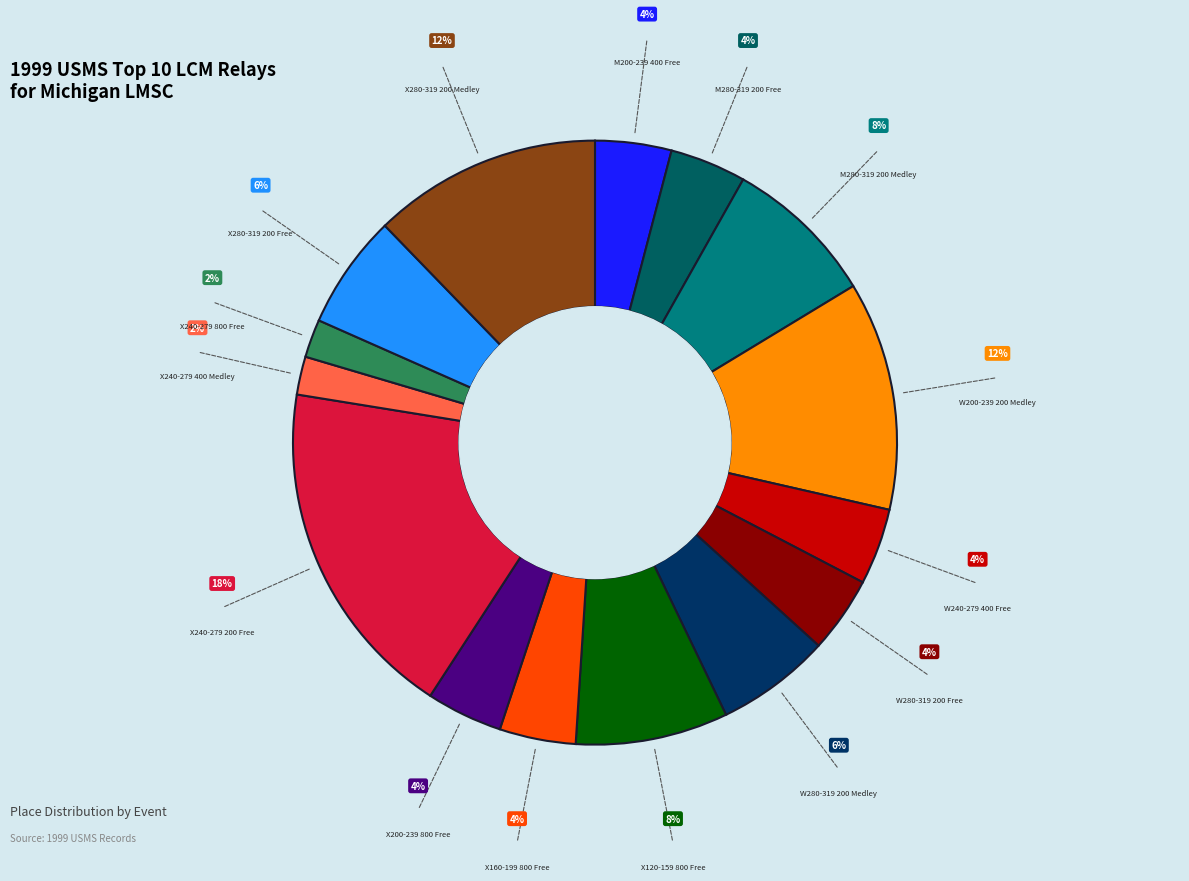

Combined, do M200-239 400 Free and X240-279 400 Medley account for over 50%?

No